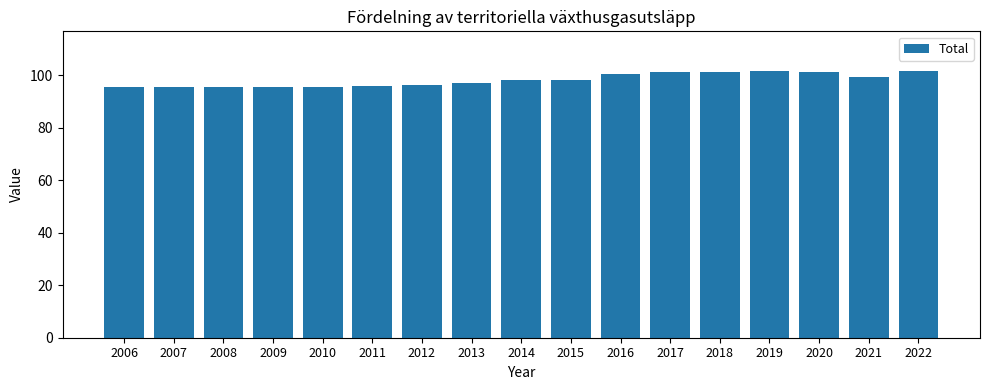

What is the maximum value shown in the chart?

101.4